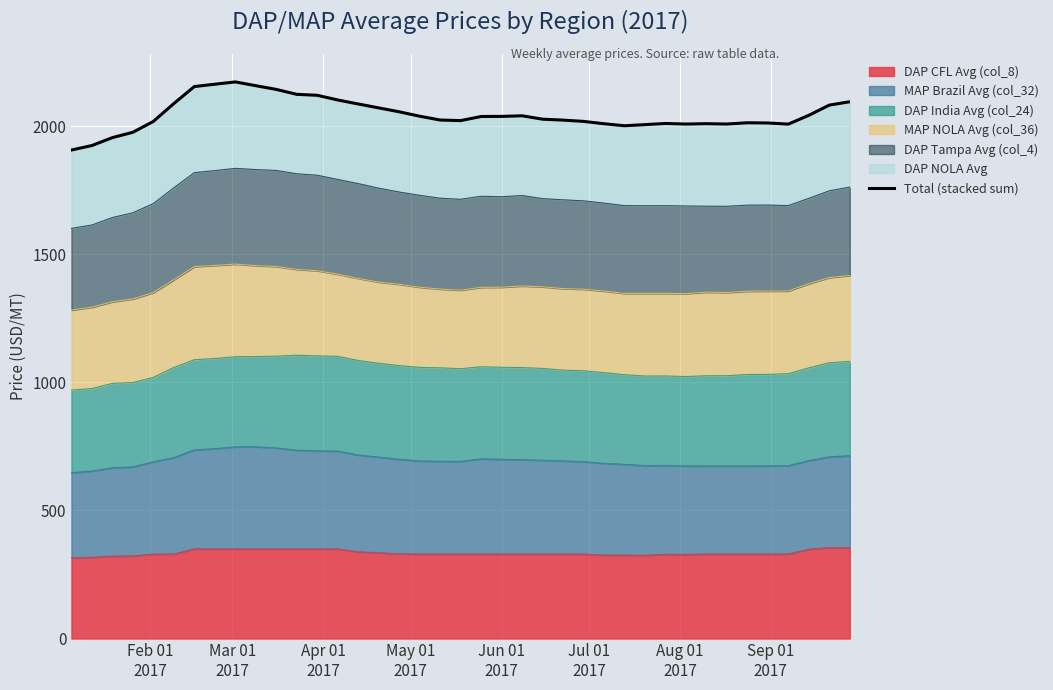

What is the lowest value of the DAP CFL Avg (col_8) series?

315.0